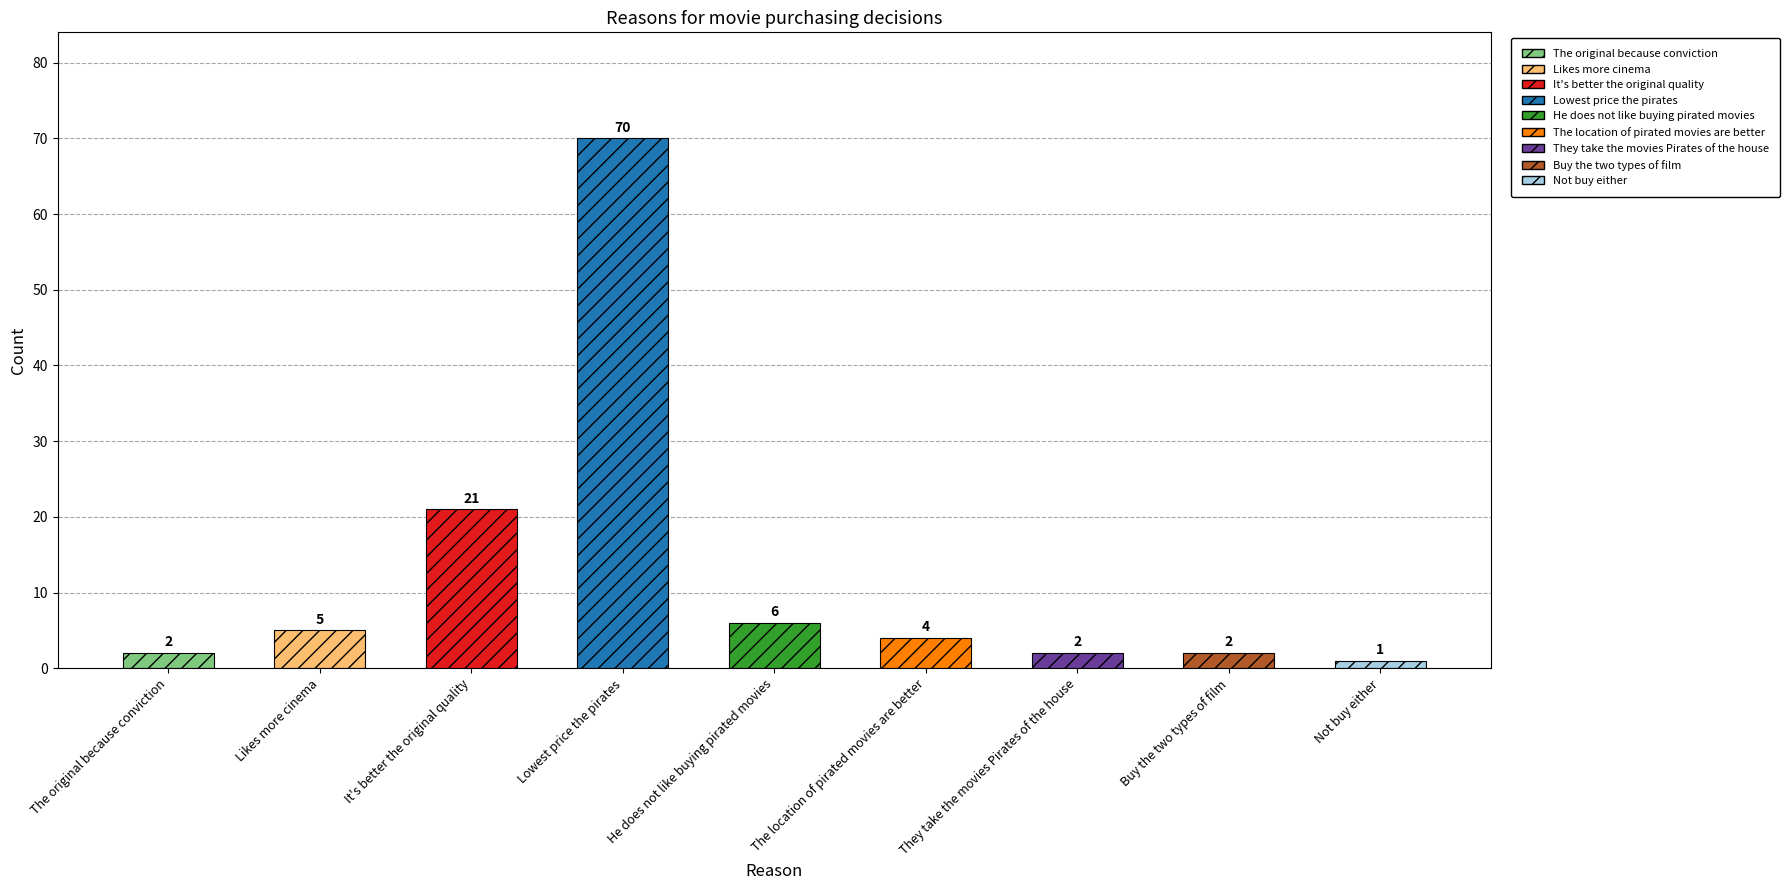

What position from the left is He does not like buying pirated movies?

5